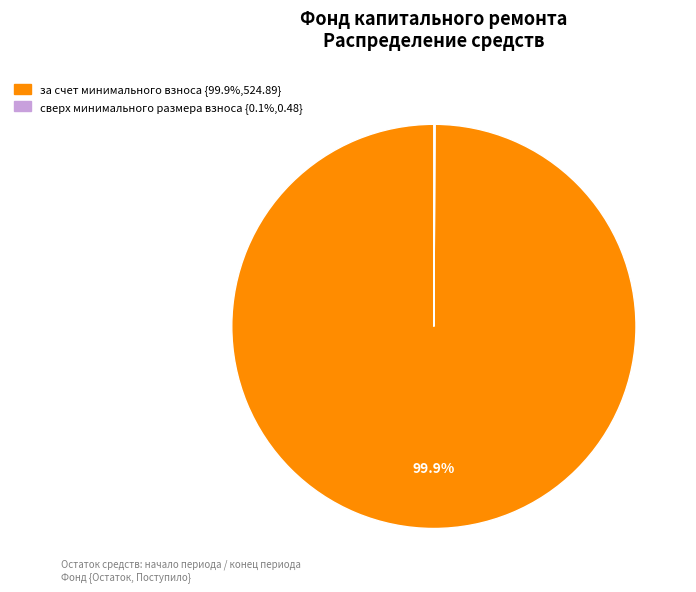

What is the largest slice in the pie chart?

за счет минимального взноса